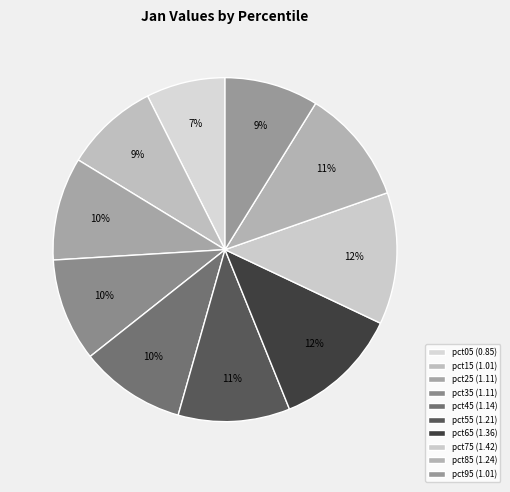

What percentage is the pct25 slice, to the nearest percent?

10%